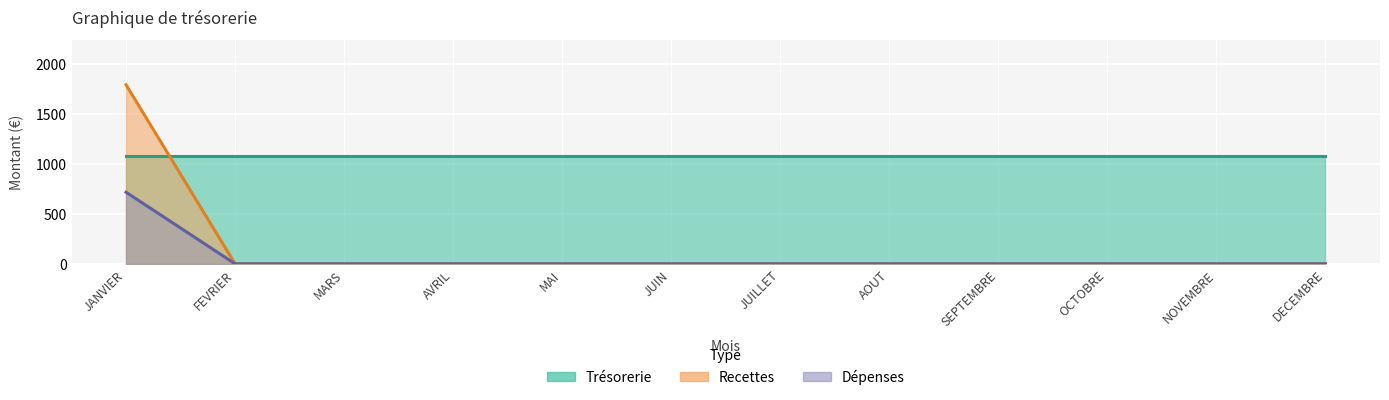

What is the difference between the maximum and minimum values in the Recettes series?

1790